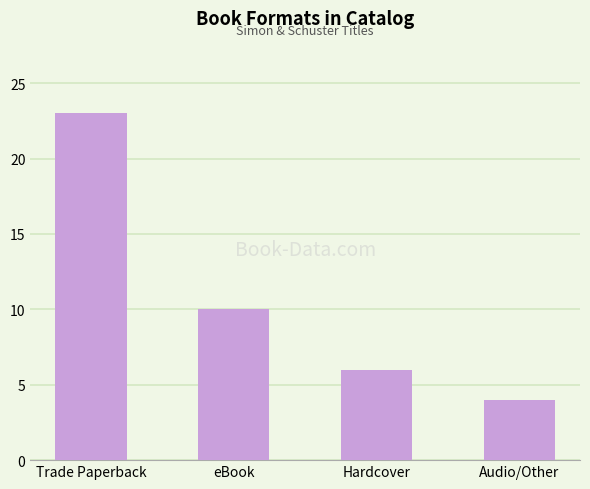

What is the greatest value displayed?

23